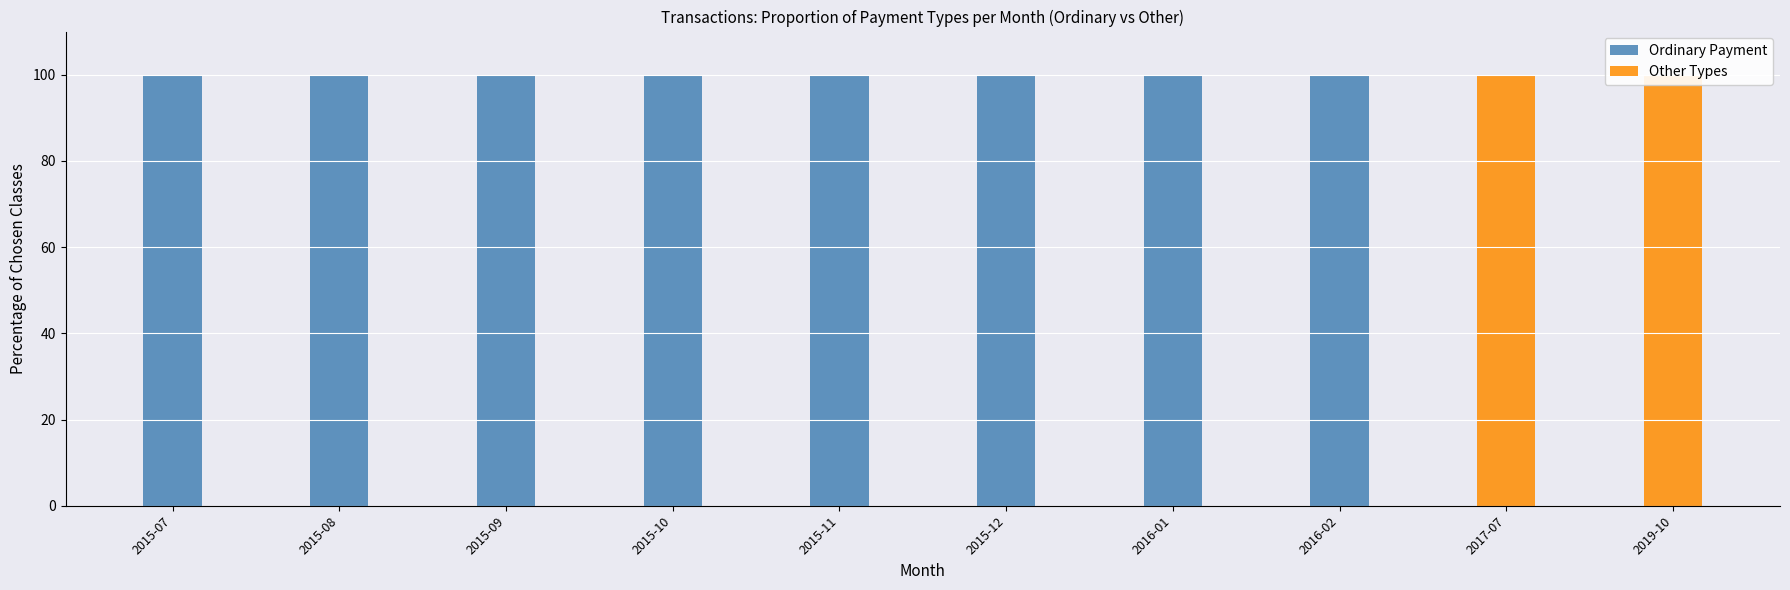

What is the approximate value of Ordinary Payment at 2015-08?

100